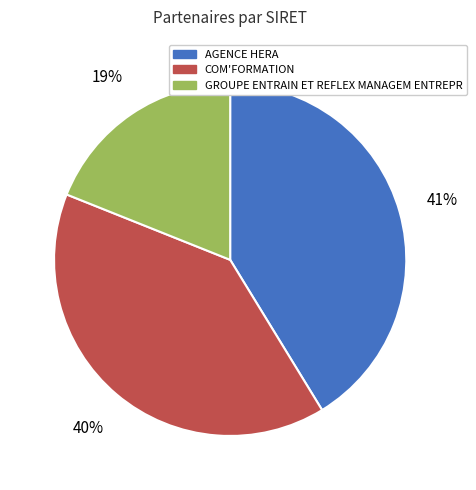

Is AGENCE HERA the majority of the pie?

No